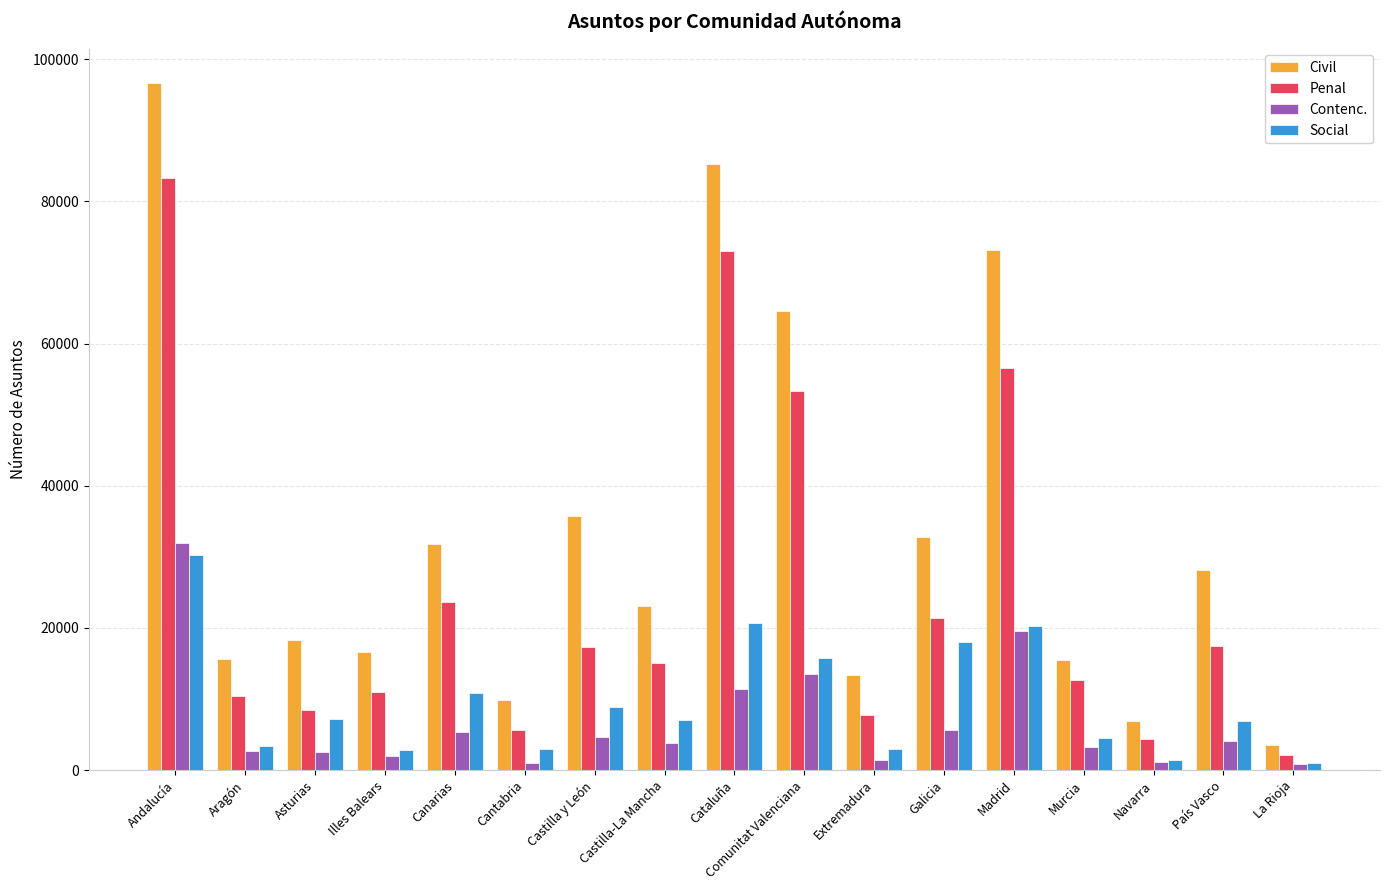

What is the difference between the highest and lowest values at Illes Balears?

14729